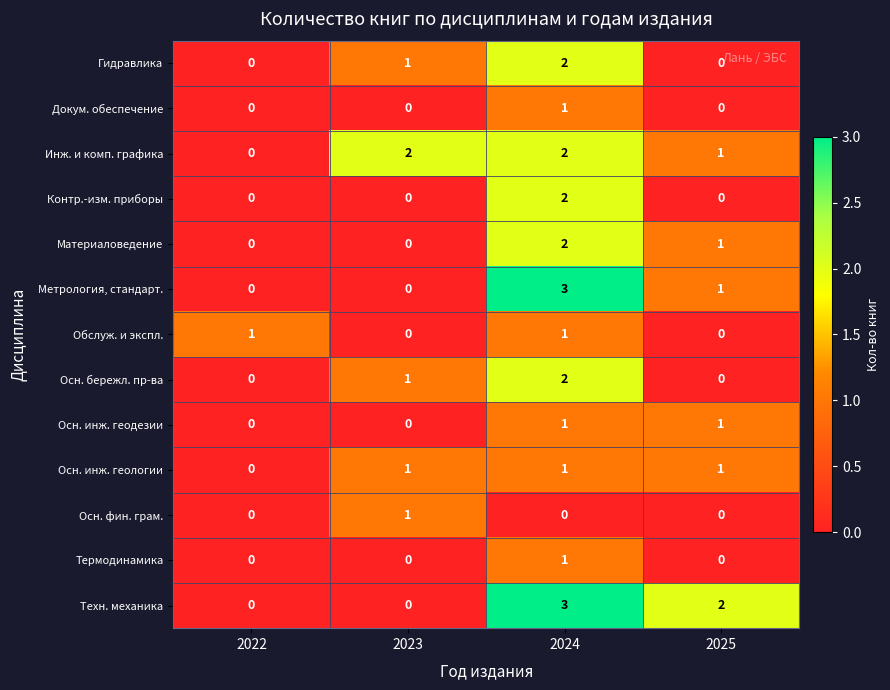

True or false: Материаловедение has a value of 0 at 2025.

False